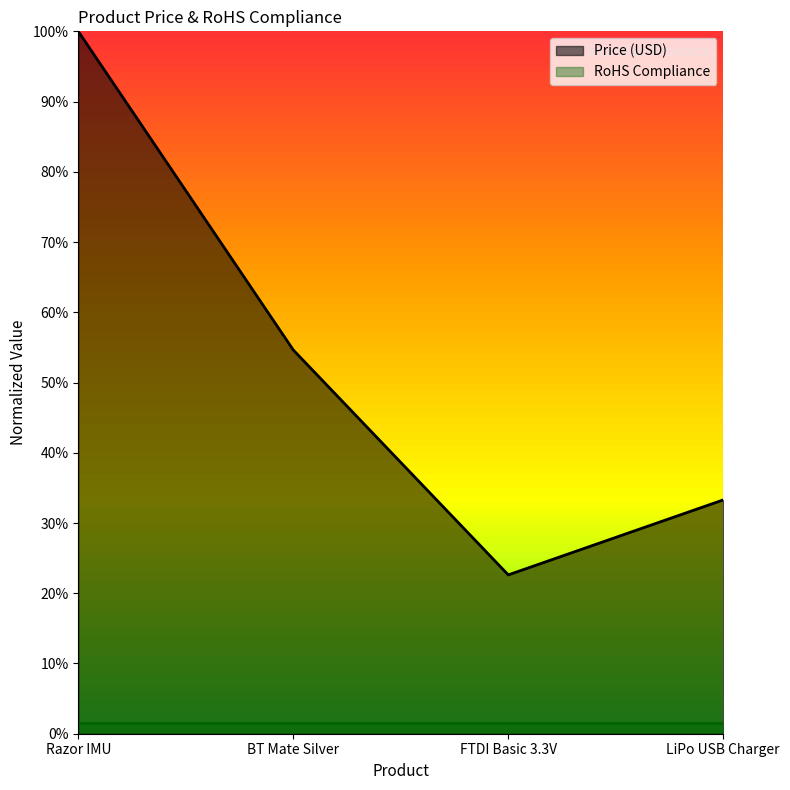

What is the difference between the second highest and minimum values?

32.0